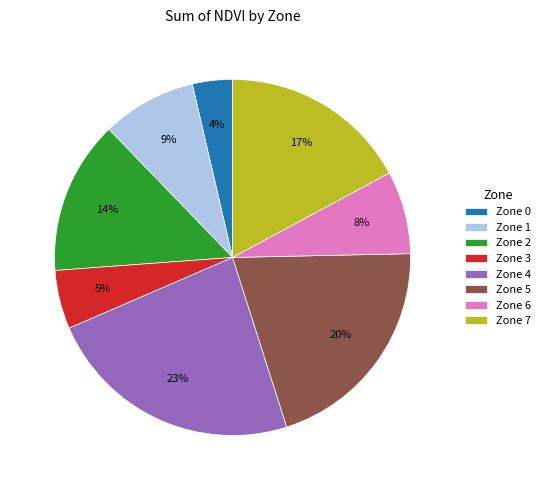

Is Zone 7 the majority of the pie?

No